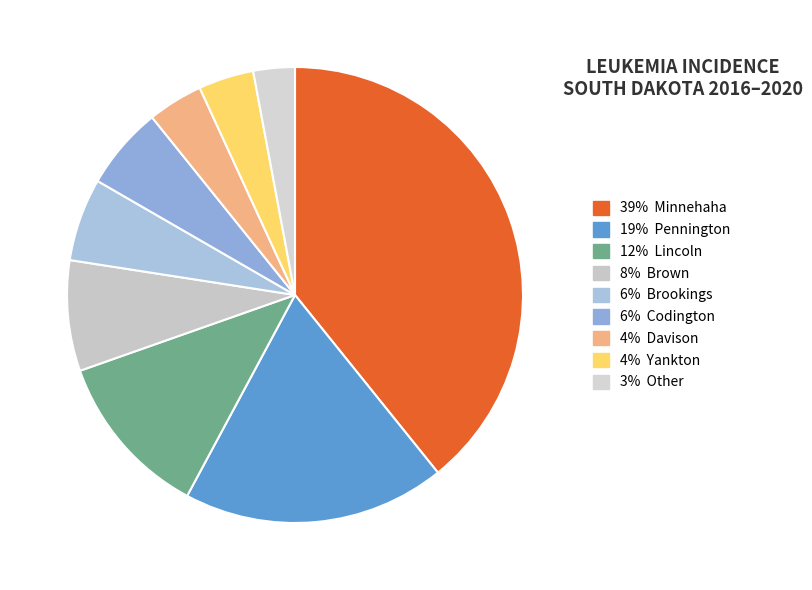

What is the largest slice in the pie chart?

Minnehaha County